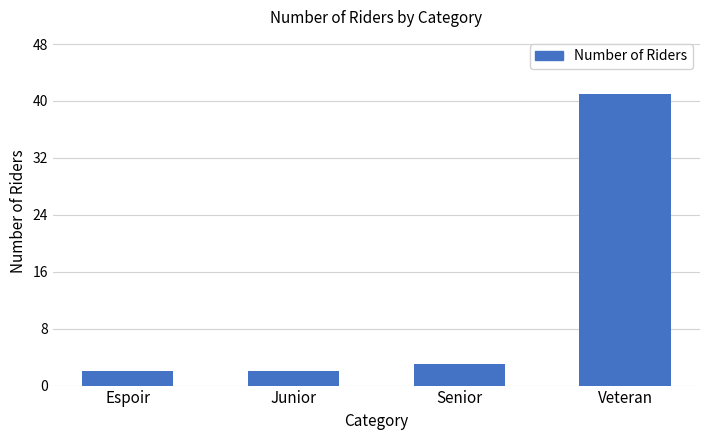

Reading right to left, extract all data points from this chart.

41	3	2	2